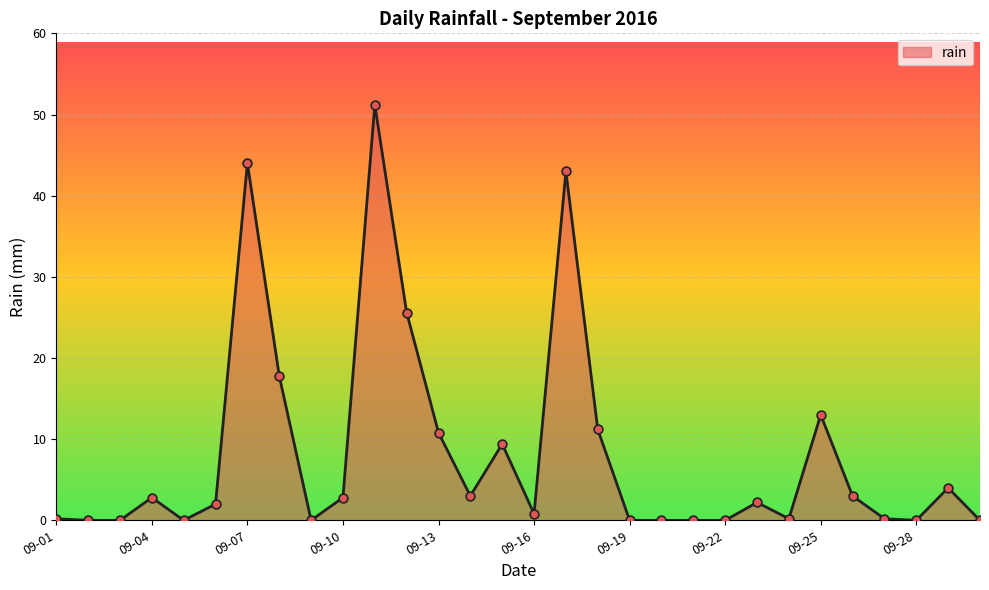

What is the maximum value shown in the chart?

51.2